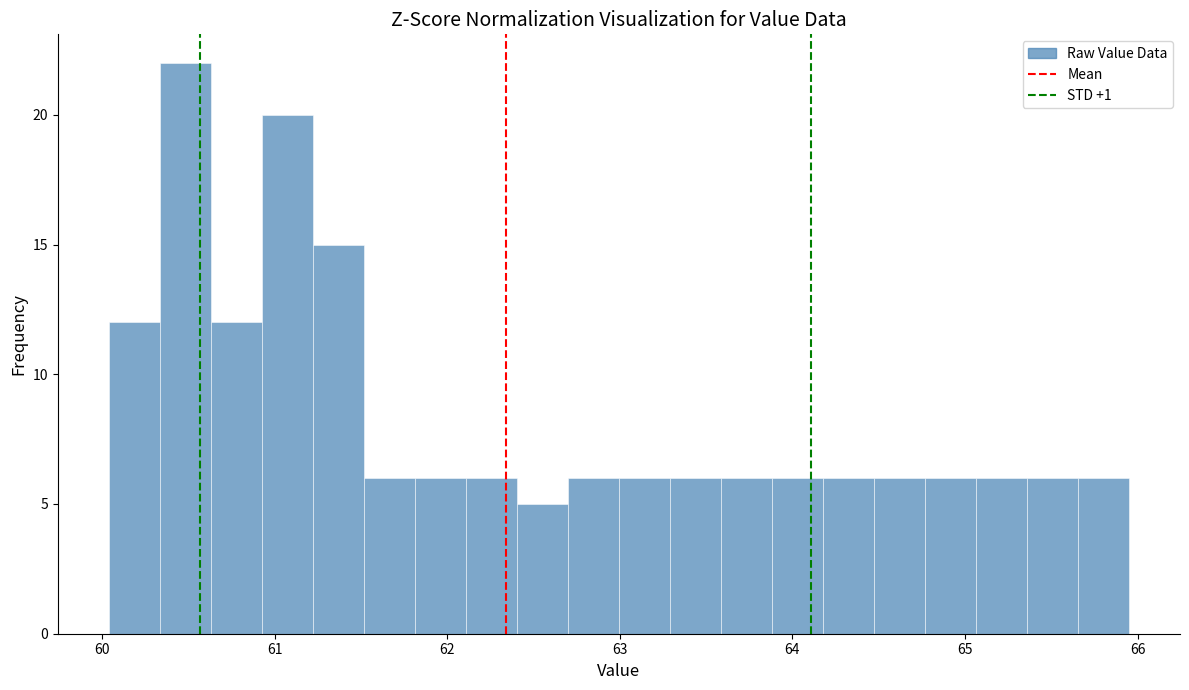

Read against the x-axis, roughly where is the centre of the tallest bar?

60.5